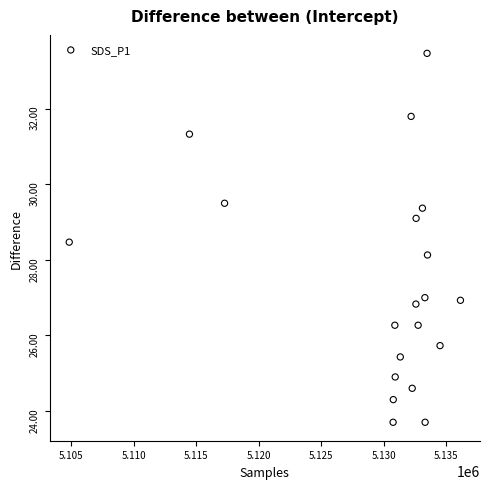

What is the range of Y values (max minus min)?

9.8